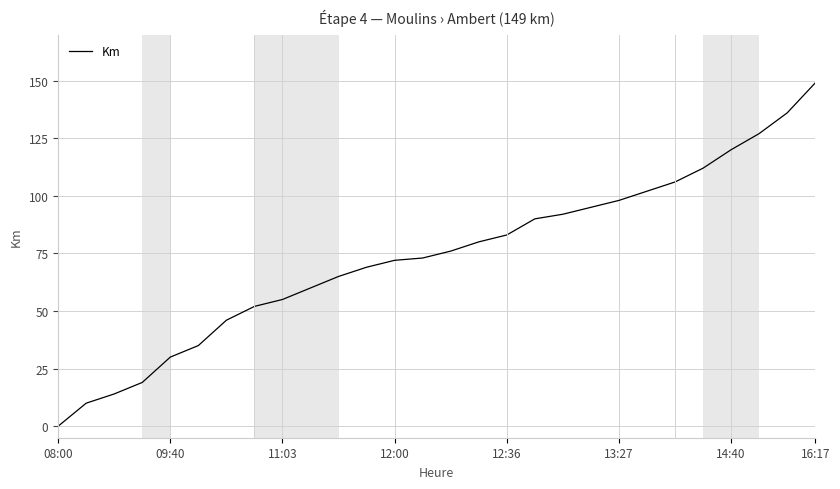

What is the difference between the second highest and minimum values?

136